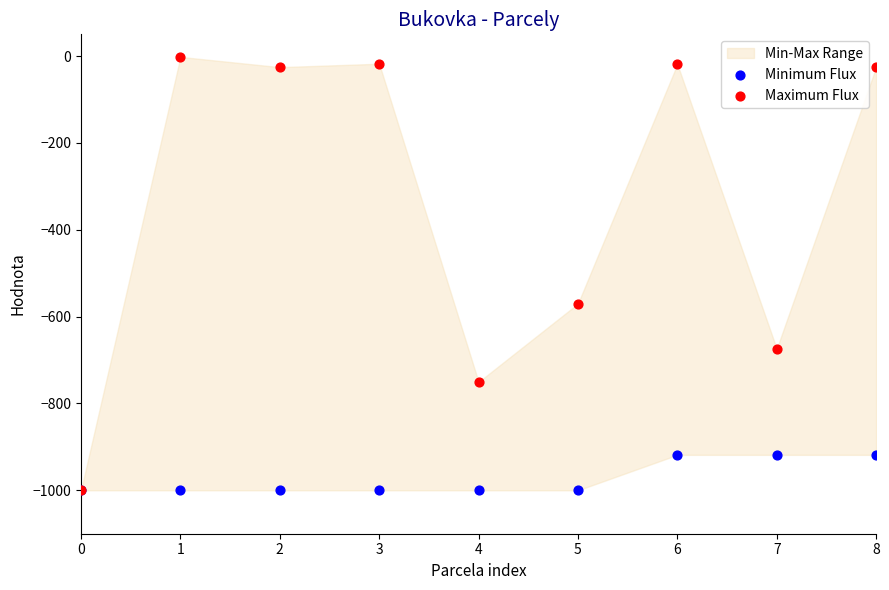

Which series has the largest Y range (max minus min)?

Maximum Flux